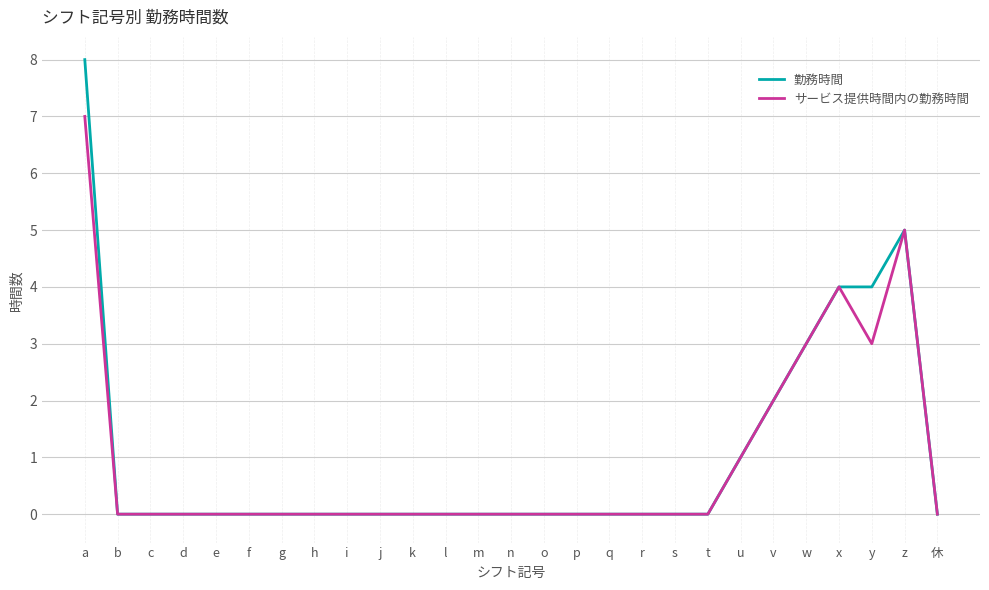

What is the sum of all サービス提供時間内の勤務時間 values?

25